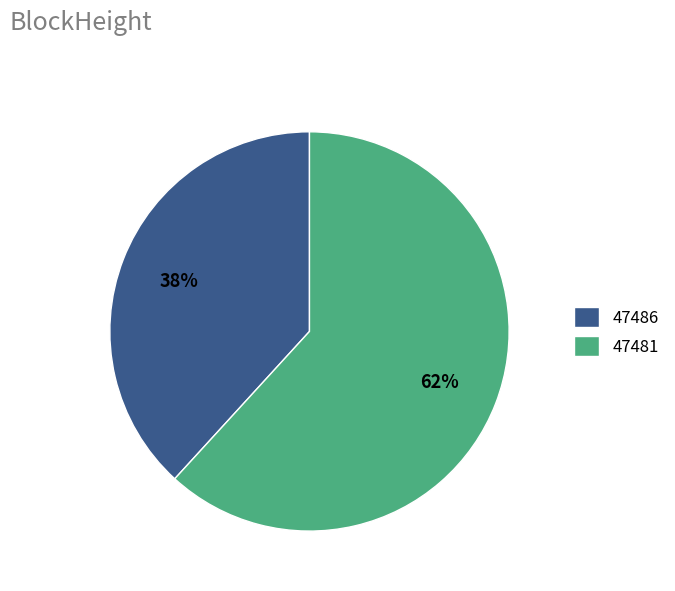

What percentage is the 47481 slice, to the nearest percent?

62%